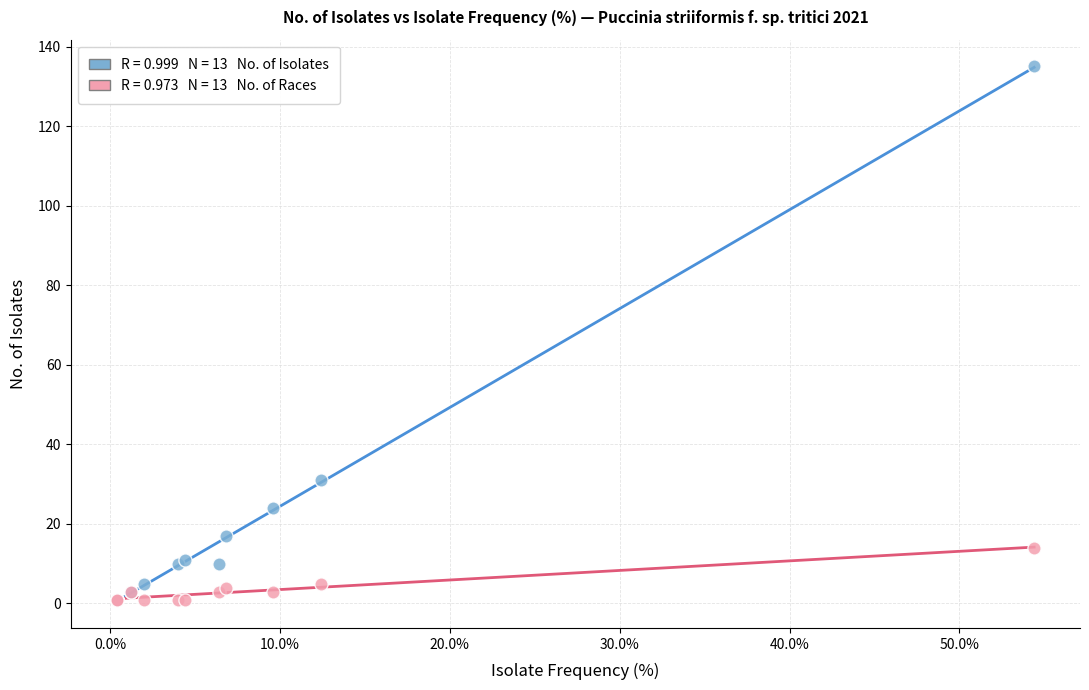

Across all series, what Y value is closest to 68?

31